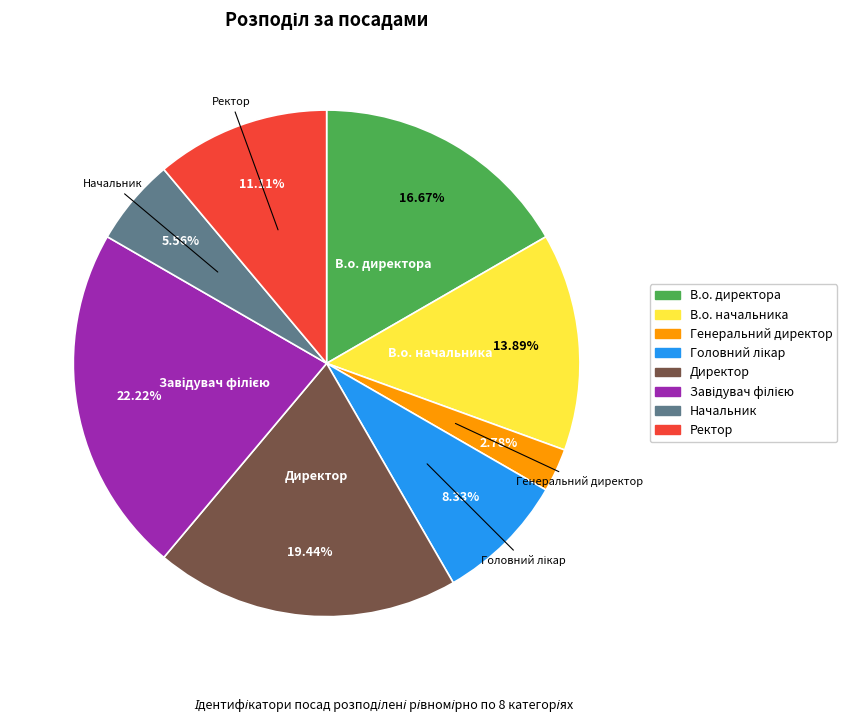

Count the number of slices in the pie.

8